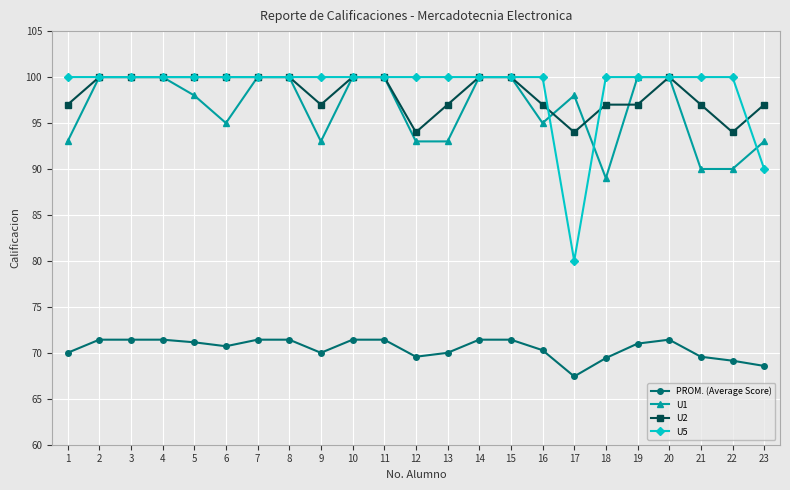

What is the sum of the U2 values at 13 and 8?

197.0